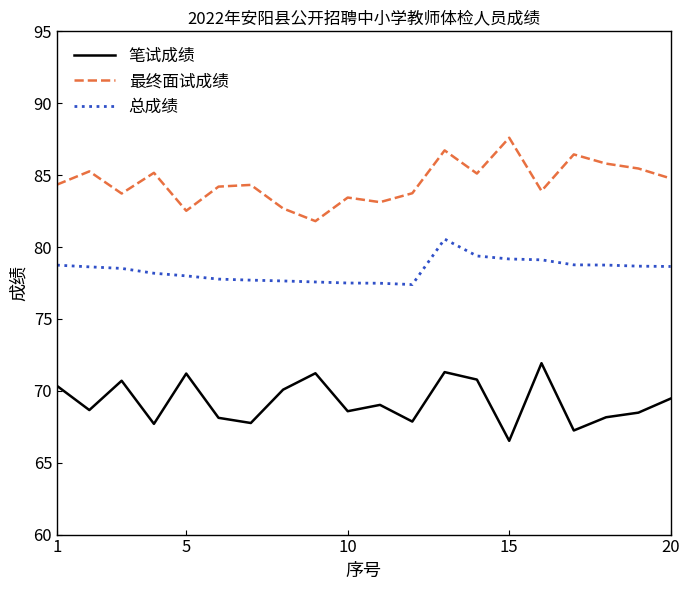

What is the difference between the maximum and minimum values in the 笔试成绩 series?

5.4